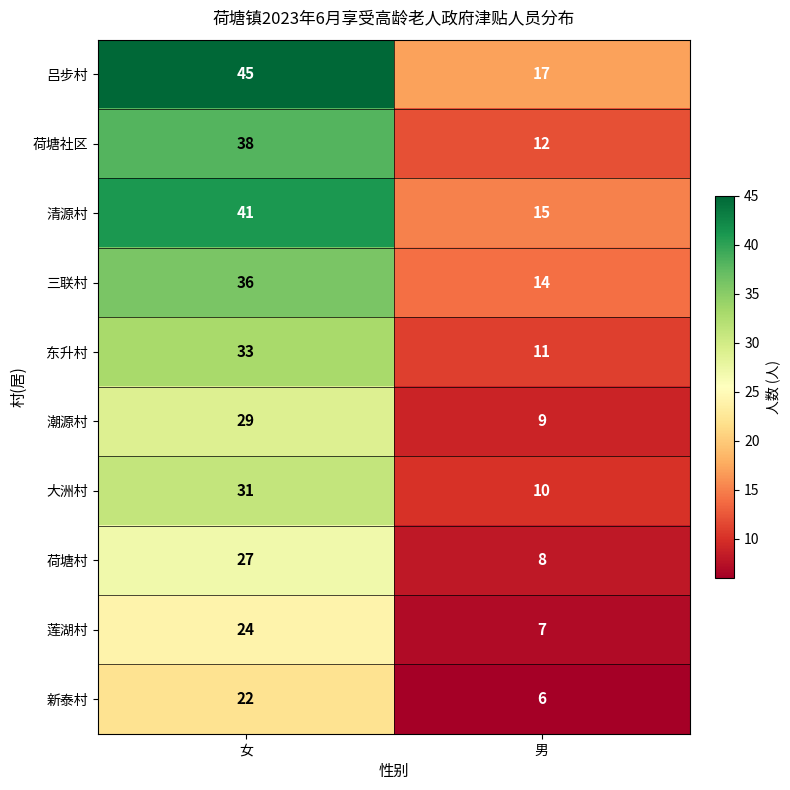

Which series has the largest range (max minus min)?

吕步村